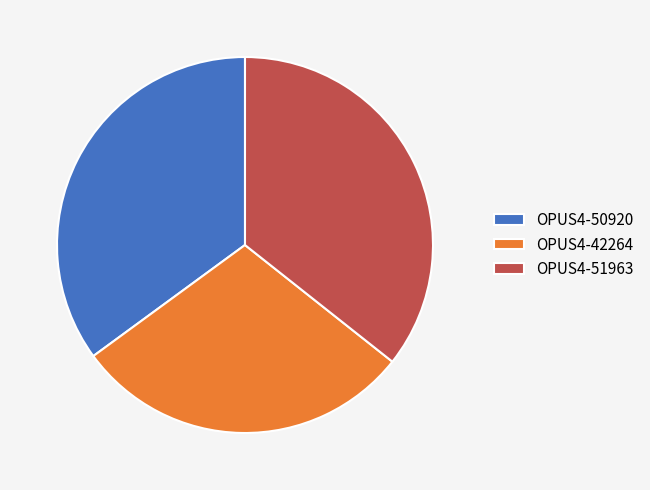

How many segments does this pie chart have?

3